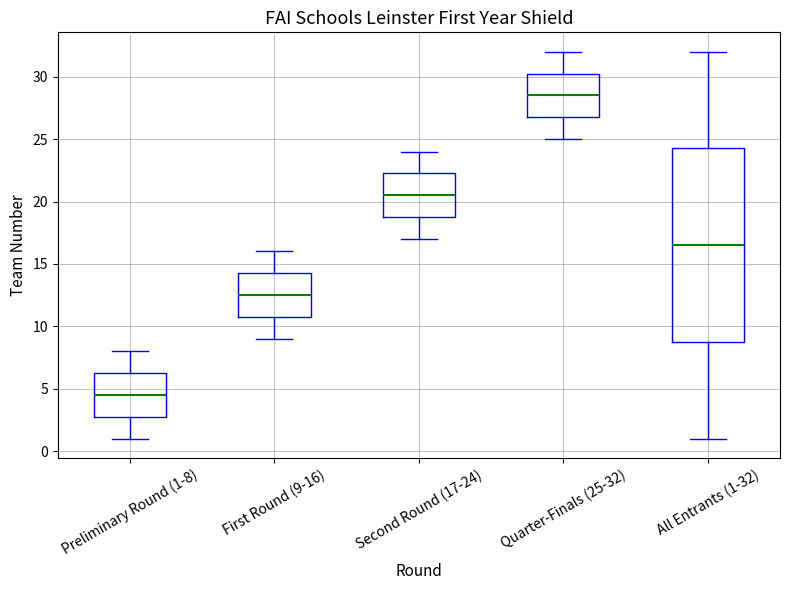

Reading left to right, transcribe this box plot: for each box, give where its median line is, the range the box spans, and where its two whiskers end, as read against the y-axis. The values are not printed on the chart, so give them approximately, as read against the axis.

Preliminary Round (1-8): median 4.5, box 3.0 to 6.5, whiskers 1.0 to 8.0
First Round (9-16): median 12.5, box 11.0 to 14.5, whiskers 9.0 to 16.0
Second Round (17-24): median 20.5, box 19.0 to 22.5, whiskers 17.0 to 24.0
Quarter-Finals (25-32): median 28.5, box 27.0 to 30.5, whiskers 25.0 to 32.0
All Entrants (1-32): median 16.5, box 9.0 to 24.5, whiskers 1.0 to 32.0